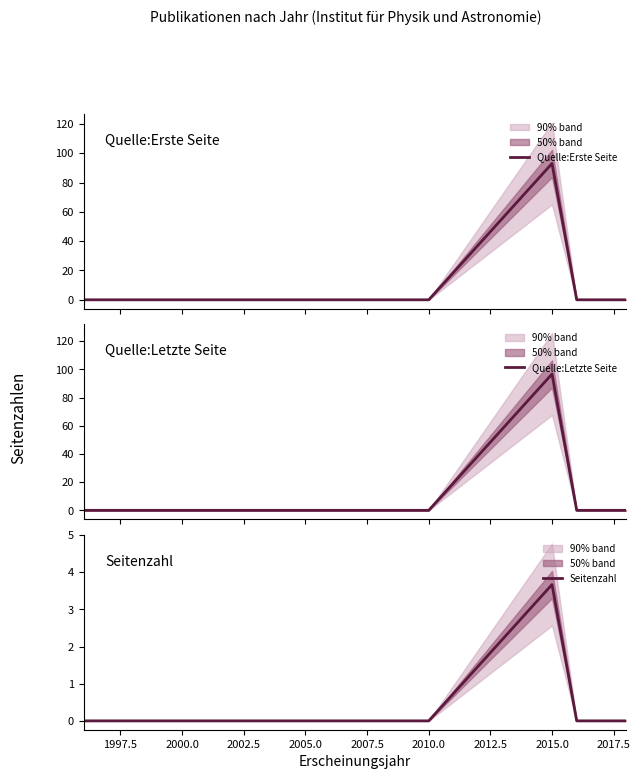

How many categories are shown in the chart?

8